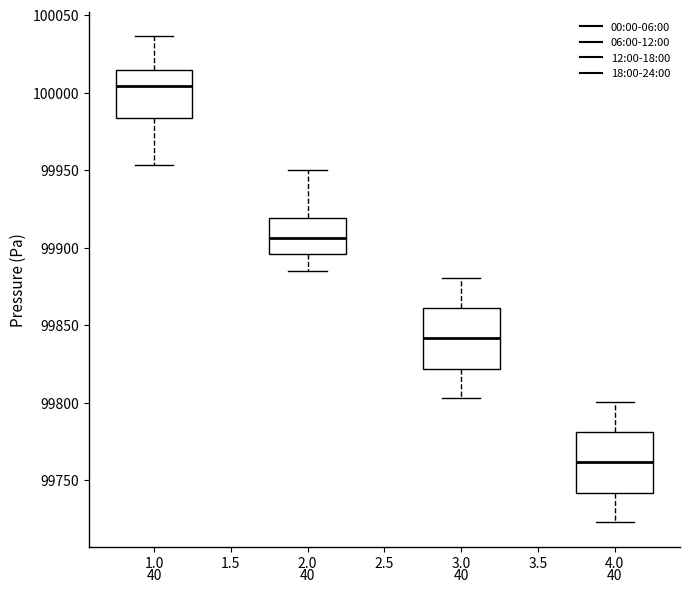

Reading left to right, read every box against the y-axis: the position of its median line, the range the box covers, and the ends of its whiskers. The values are not printed on the chart, so give them approximately, as read against the axis.

1.0: median 100005, box 99985 to 100015, whiskers 99955 to 100035
2.0: median 99905, box 99895 to 99920, whiskers 99885 to 99950
3.0: median 99840, box 99820 to 99860, whiskers 99805 to 99880
4.0: median 99760, box 99740 to 99780, whiskers 99725 to 99800